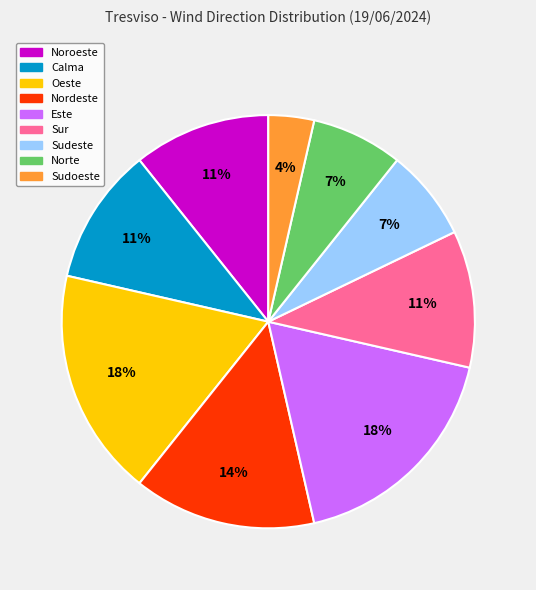

Does any single category account for the majority?

No